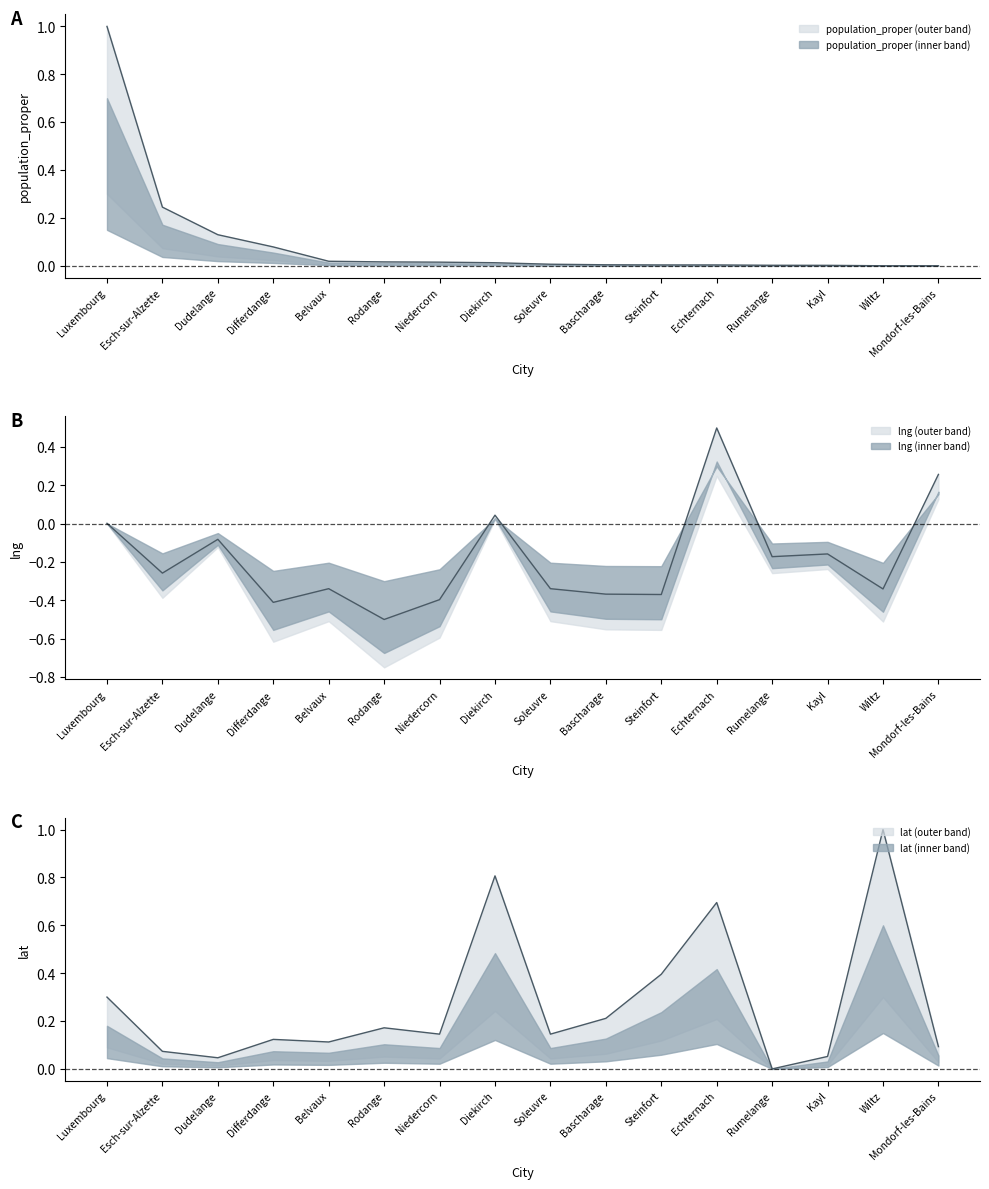

What position from the right is Esch-sur-Alzette?

15